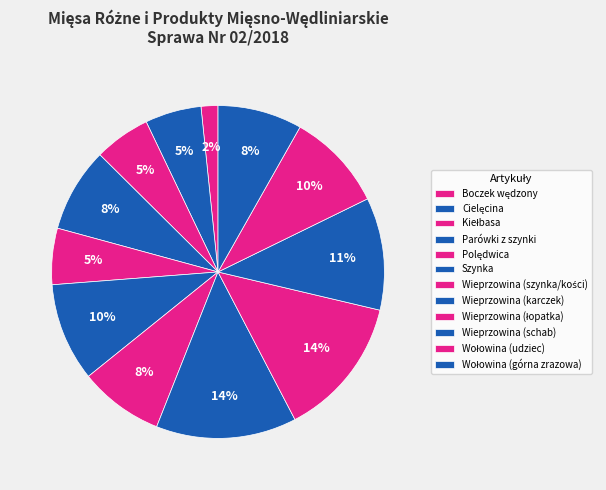

How many slices are in this pie chart?

12